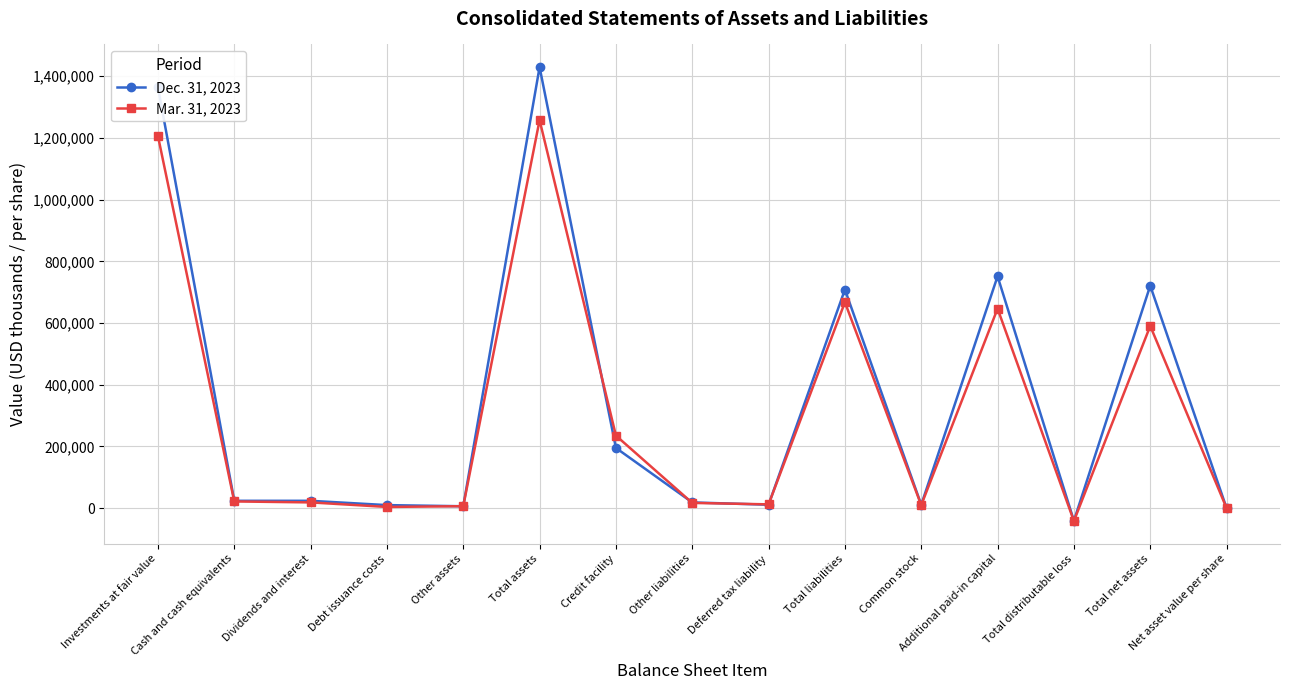

Which series changed the most between Investments at fair value and Credit facility?

Dec. 31, 2023